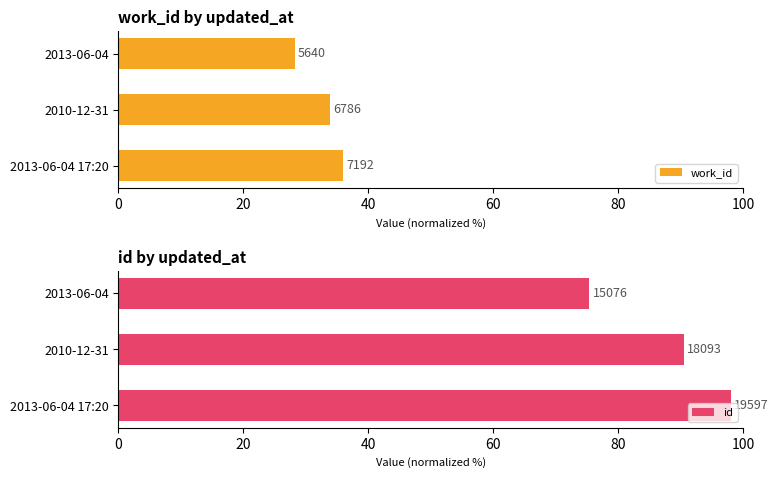

Is it true that work_id equals 28.2 at 2013-06-04?

True